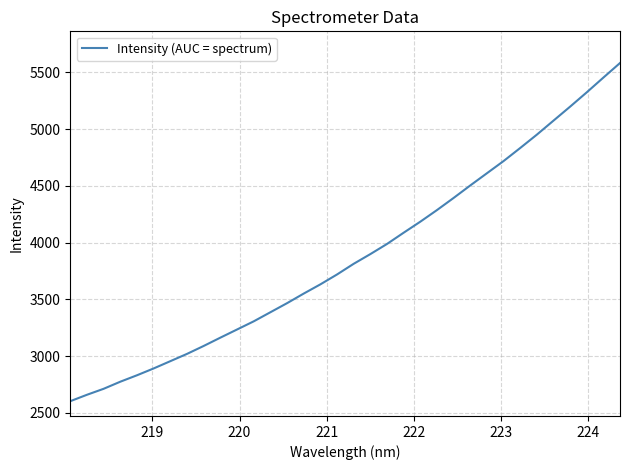

What is the difference between the maximum and minimum values?

2978.7